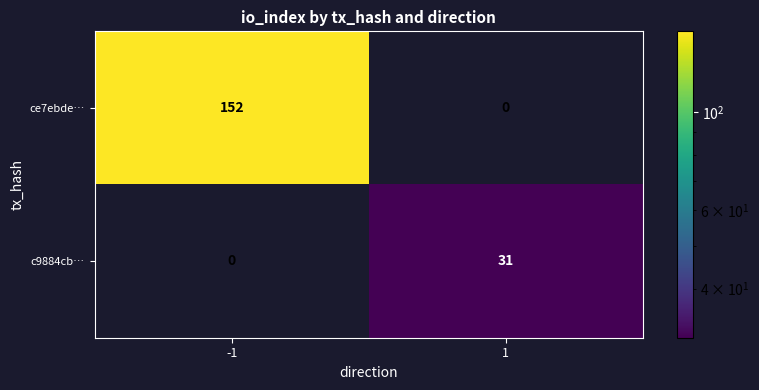

Is it true that c9884cb… equals 31 at 1?

True